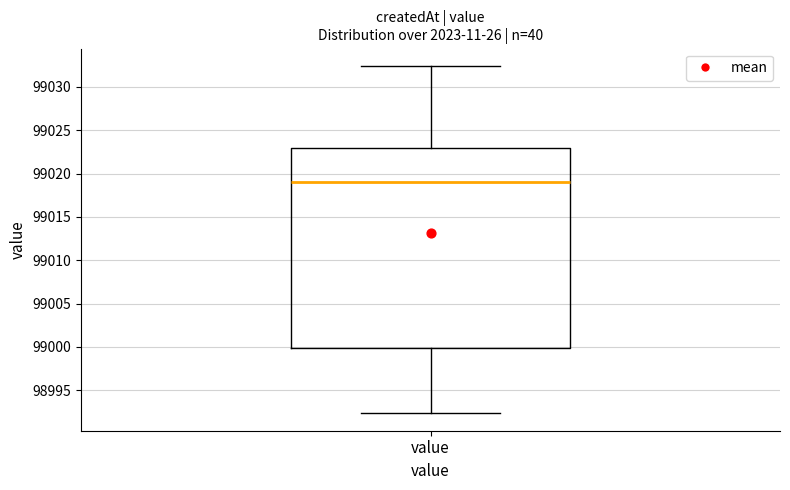

Where is the lower edge of the box for value on the y-axis? The values are not printed on the chart, so give them approximately, as read against the axis.

99000.0